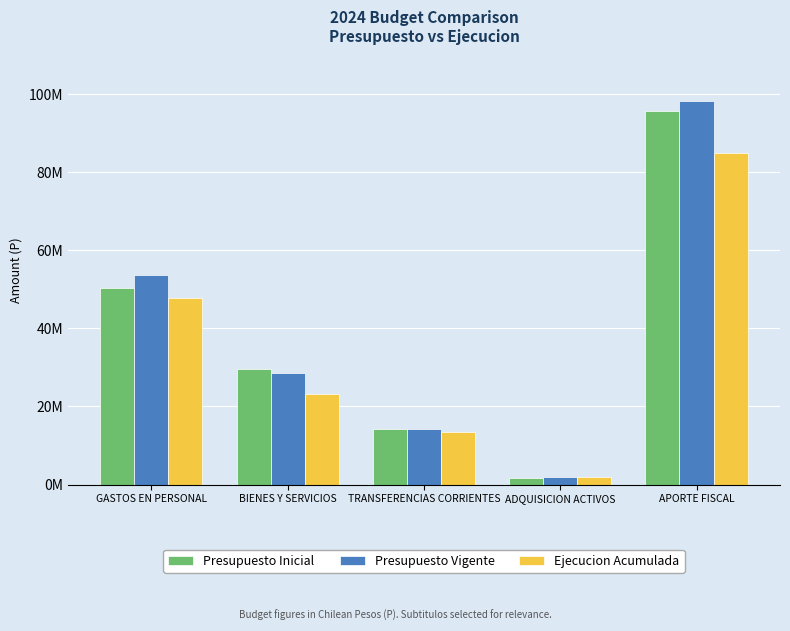

Are the bars horizontal?

No